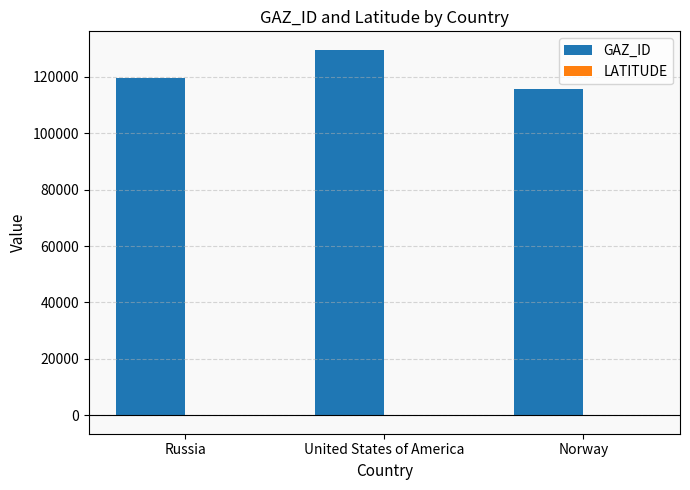

How many categories are shown in the chart?

3